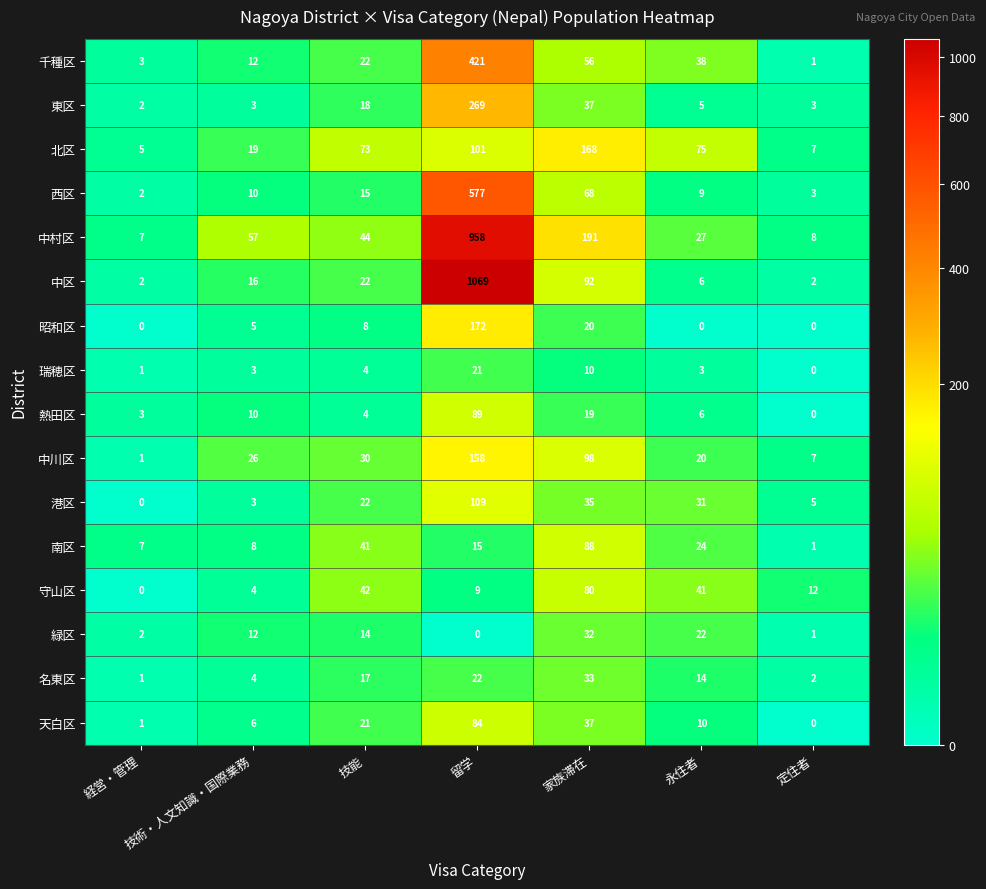

Between 技能 and 留学, which series saw the biggest shift?

中区